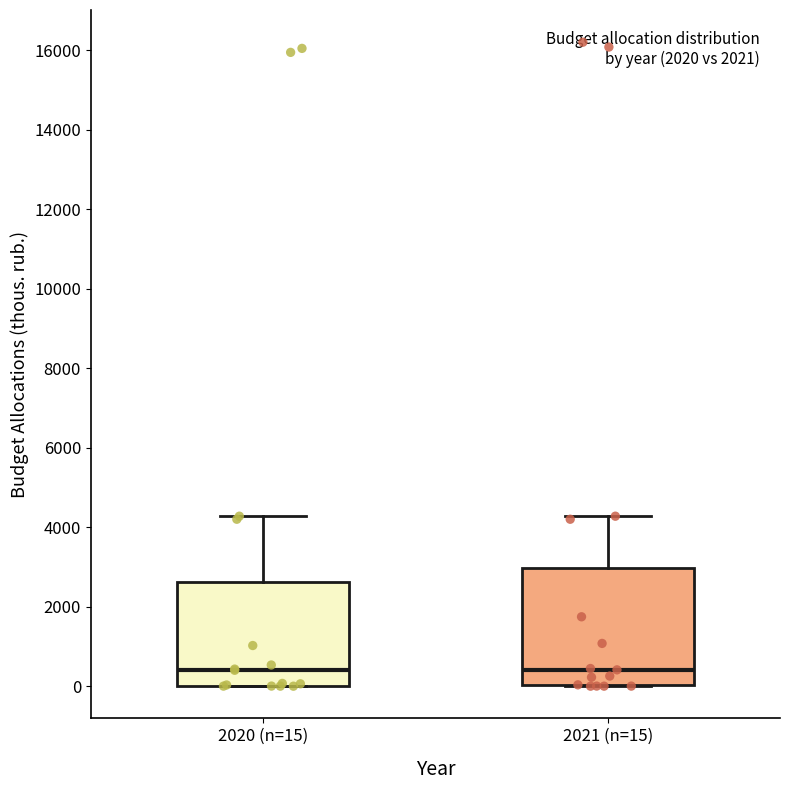

Comparing the boxes themselves (not the whiskers), which one is the tallest?

2021 (n=15)